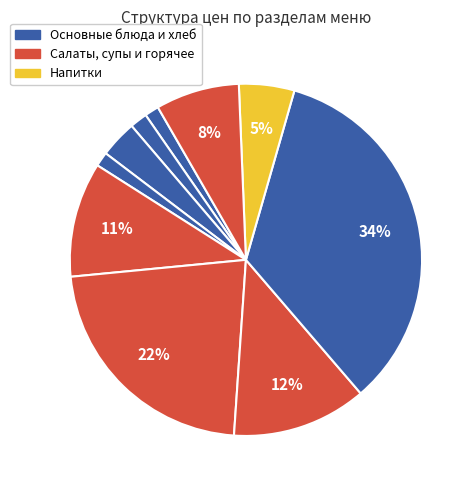

How many segments does this pie chart have?

10